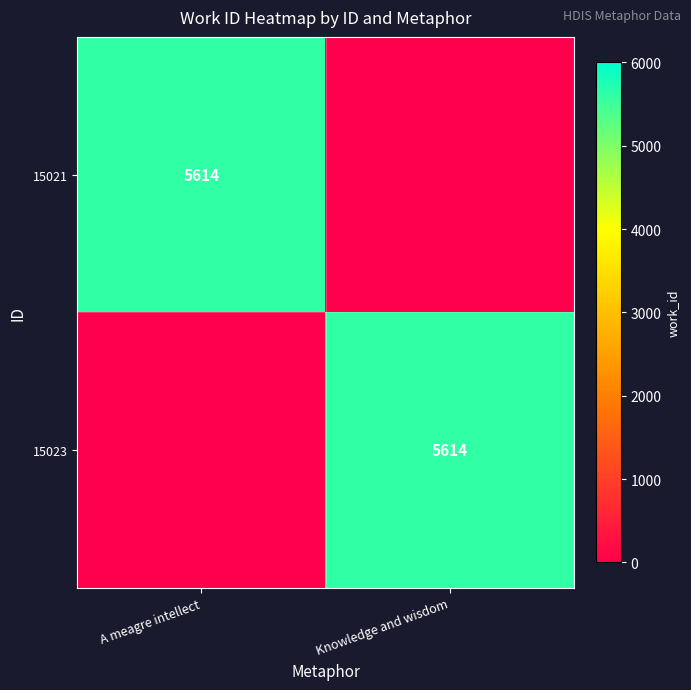

How many data points does each series have?

2